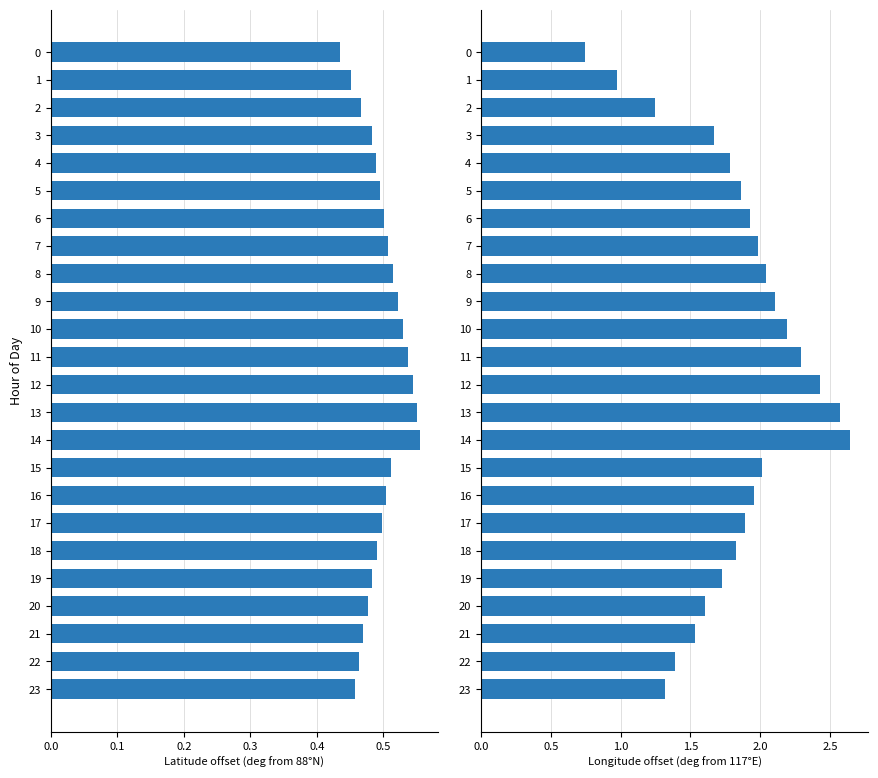

How many series are shown in this chart?

2